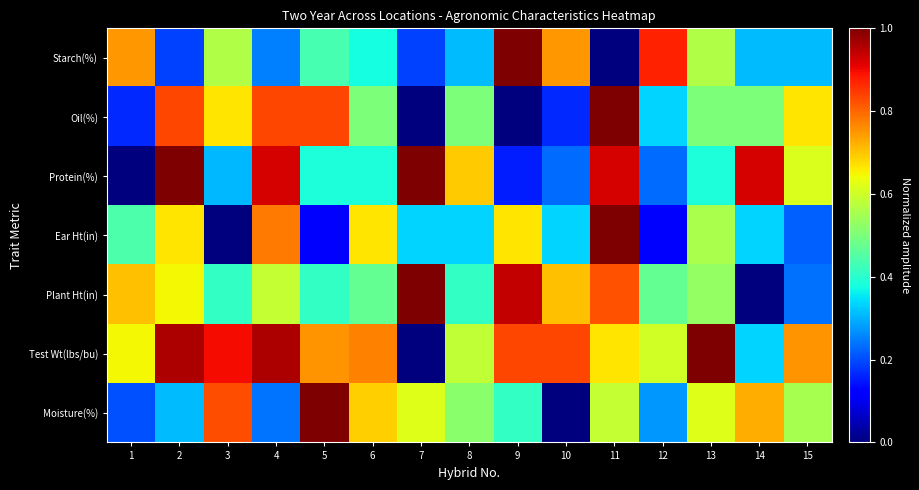

Which has a higher value, 9 or 11?

11